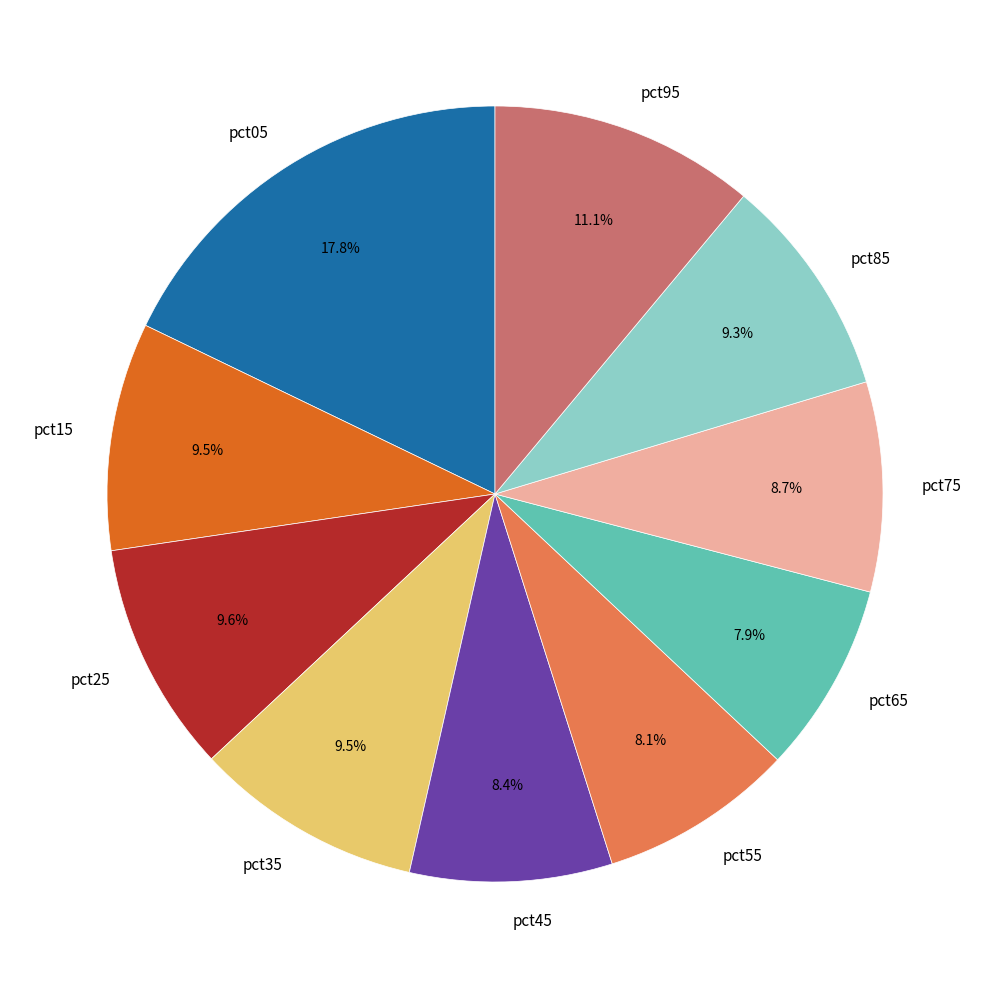

Is there any slice that represents more than half of the pie?

No